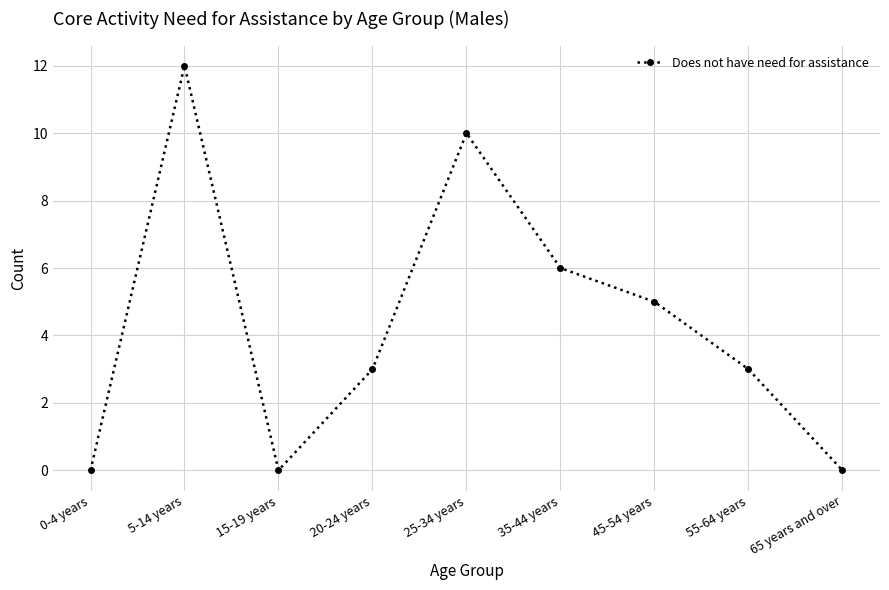

What is the maximum value shown in the chart?

12